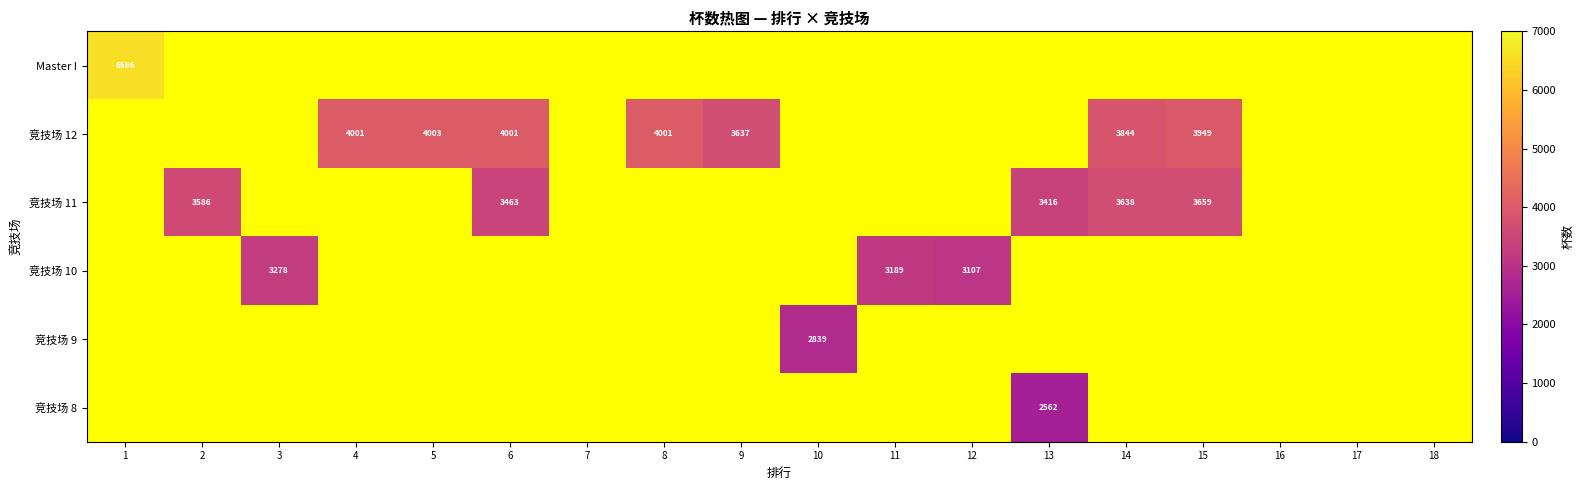

How many values in 竞技场 11 are above zero?

5